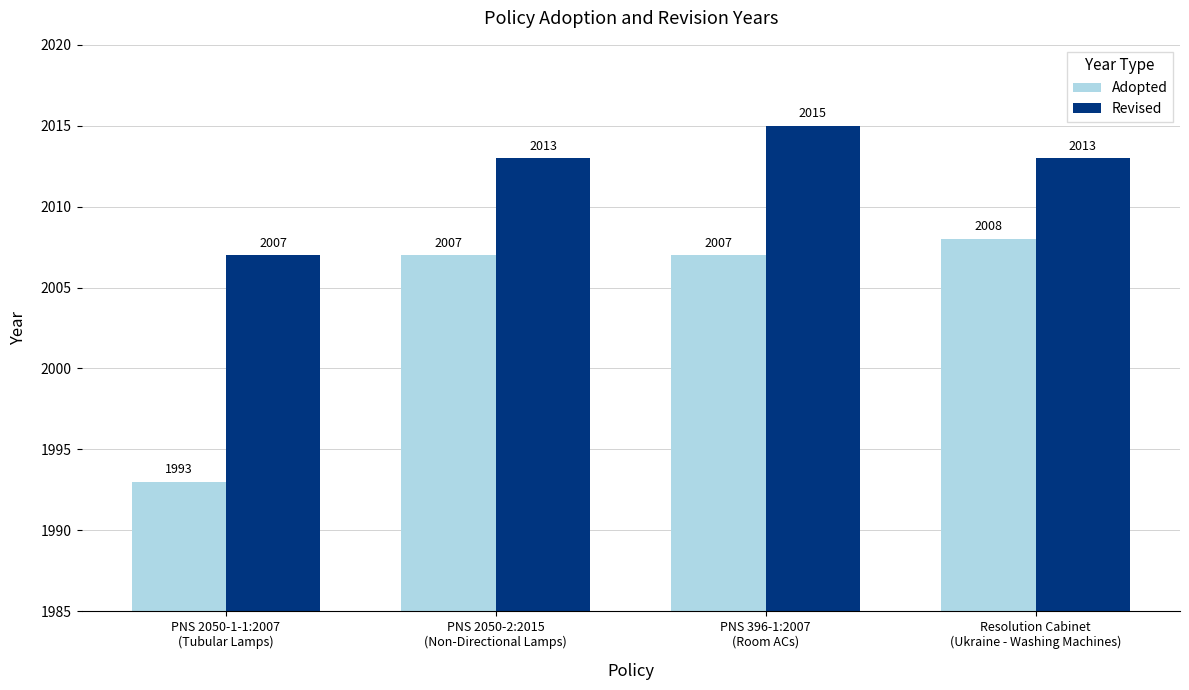

What is the label of the 2nd bar from the right?

PNS 396-1:2007
(Room ACs)